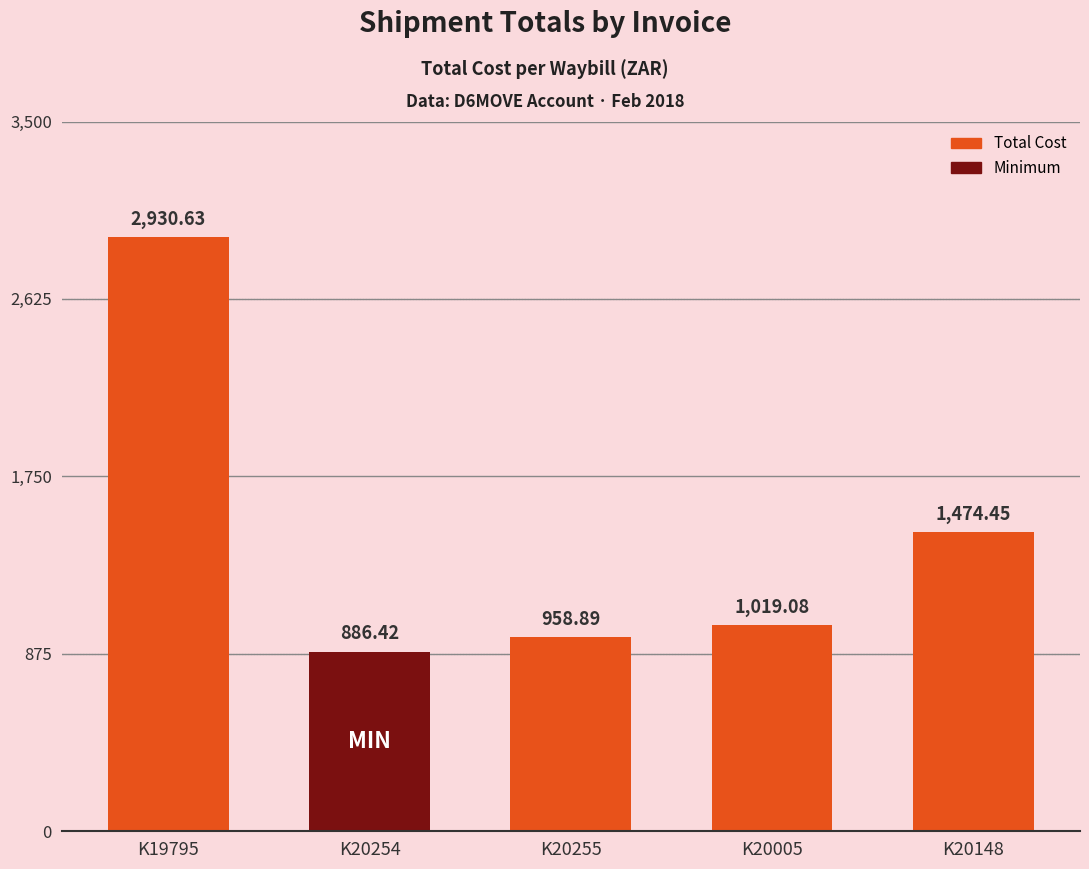

Count the number of data series in this chart.

1